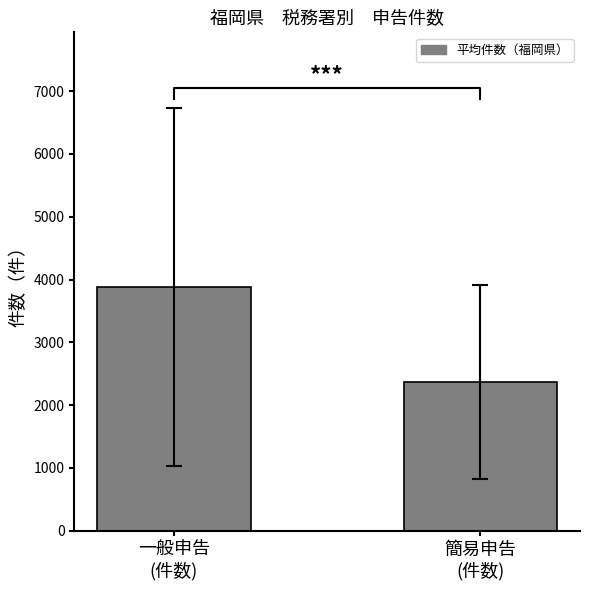

What is the value of the 2nd bar from the left?

2363.4